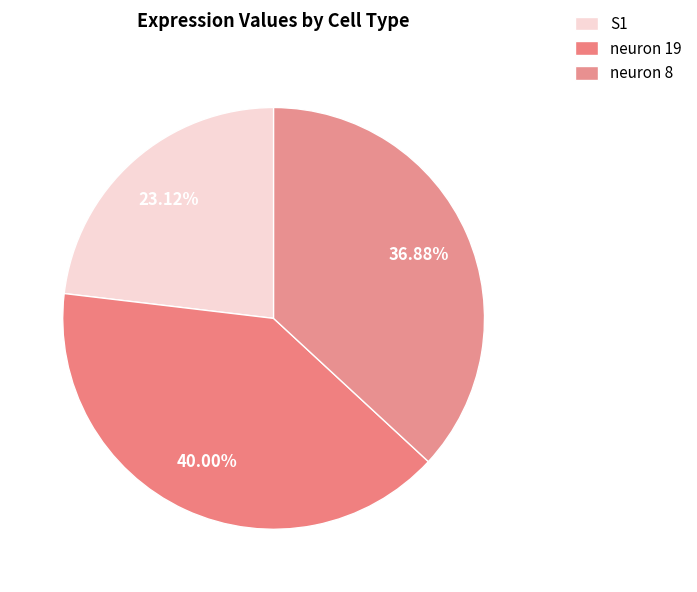

Is it true that S1 is 14% of the pie?

False